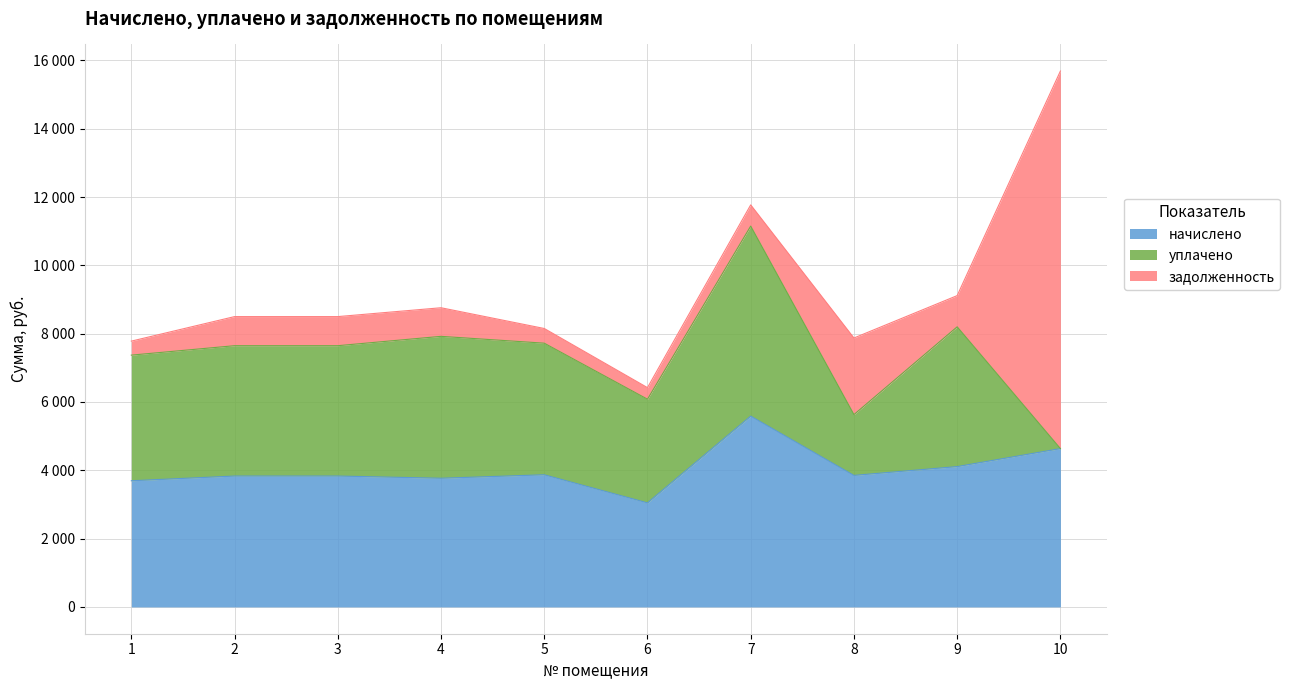

Where is the first local maximum for уплачено?

4